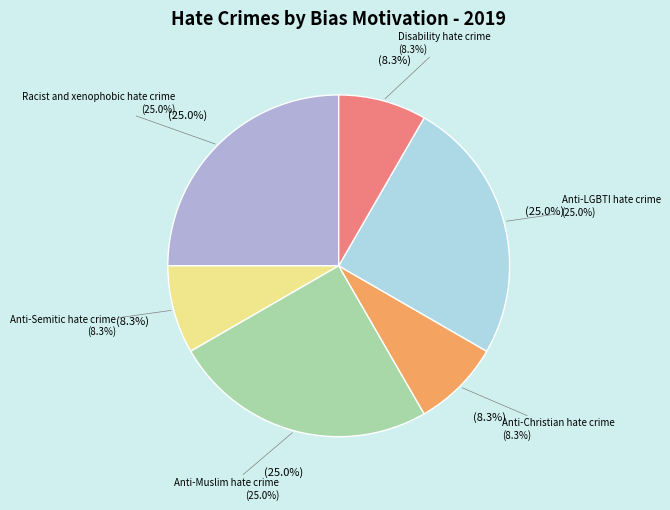

How many segments does this pie chart have?

6